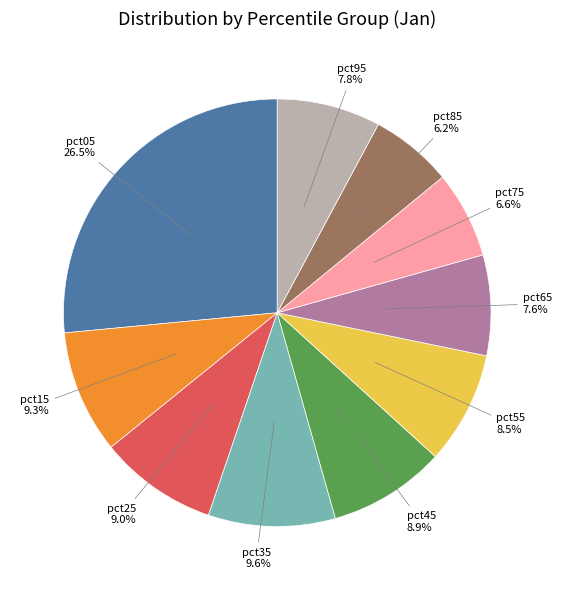

To the nearest percent, what portion does pct85 represent?

6%